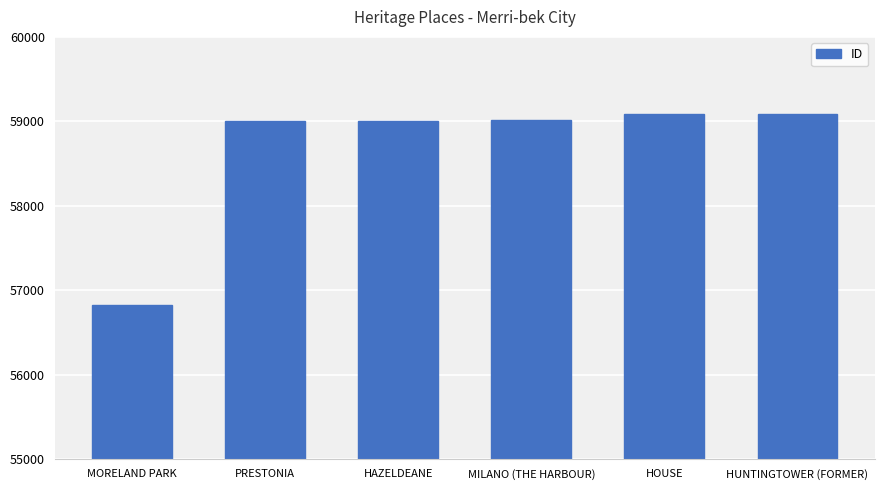

What is the sum of all values?

352022